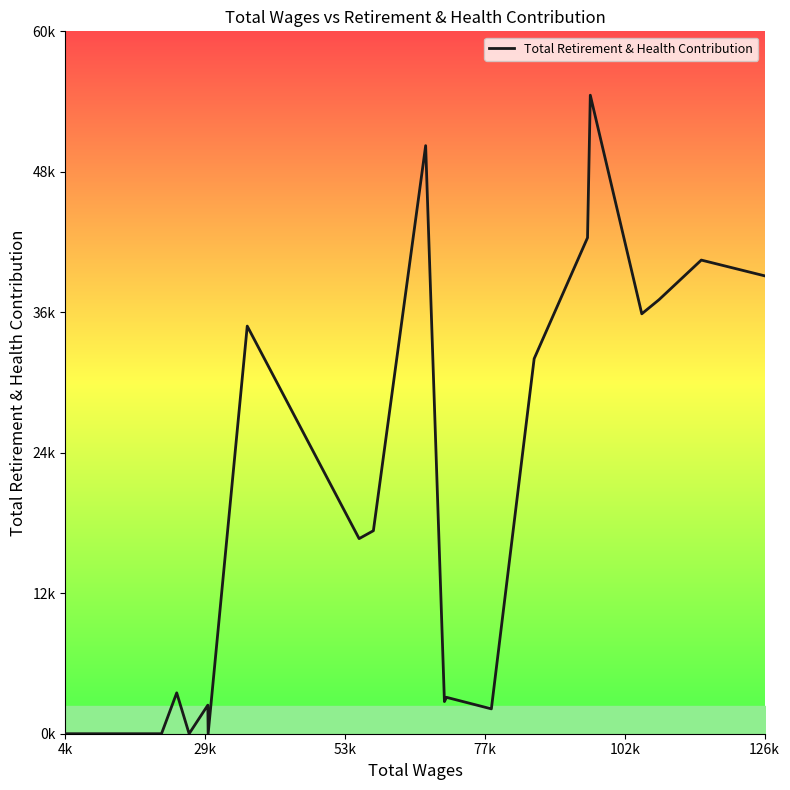

Does the chart display data point markers on the line(s)?

No